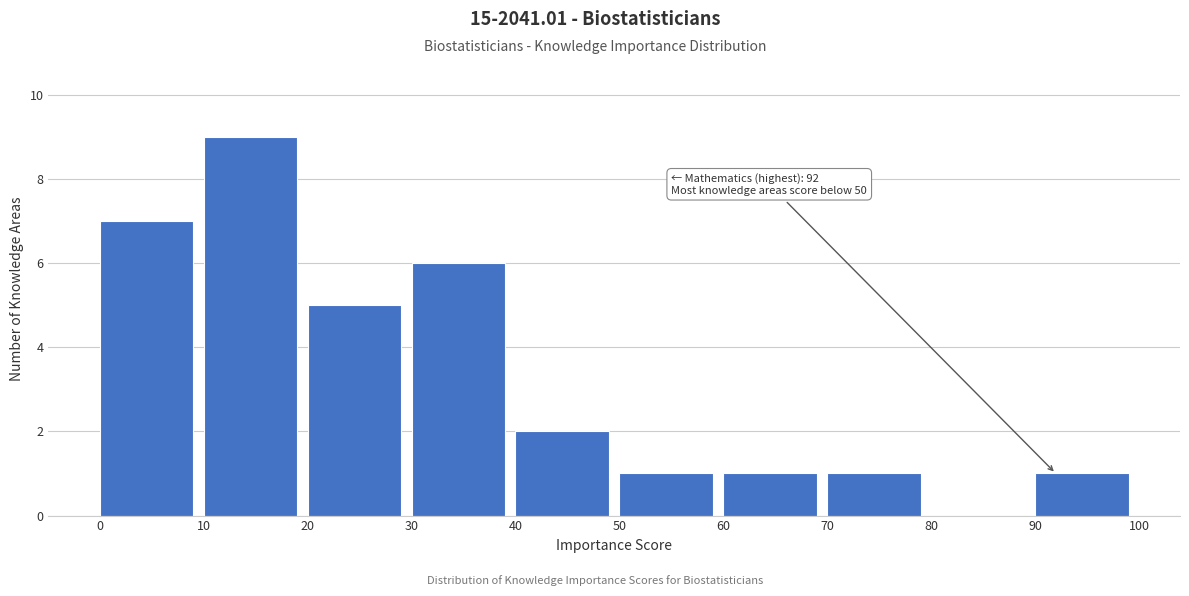

Over which range of the x-axis is the bar tallest?

10 to 20